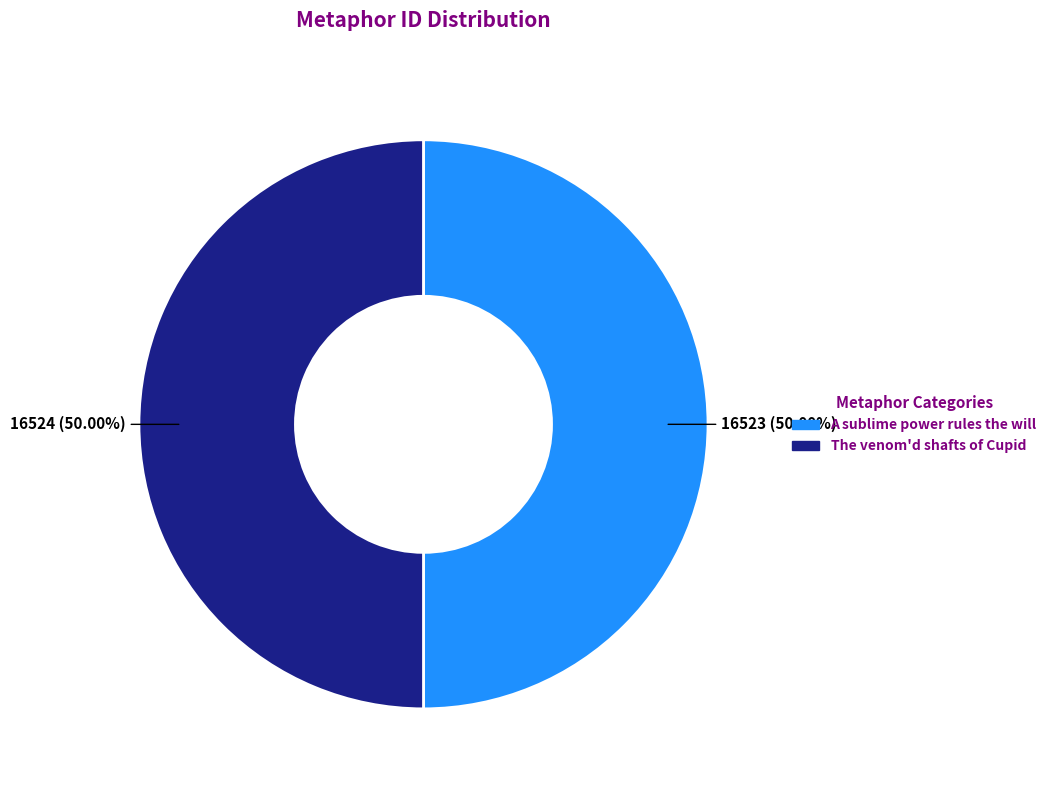

To the nearest percent, what portion does A sublime power rules the will represent?

50%